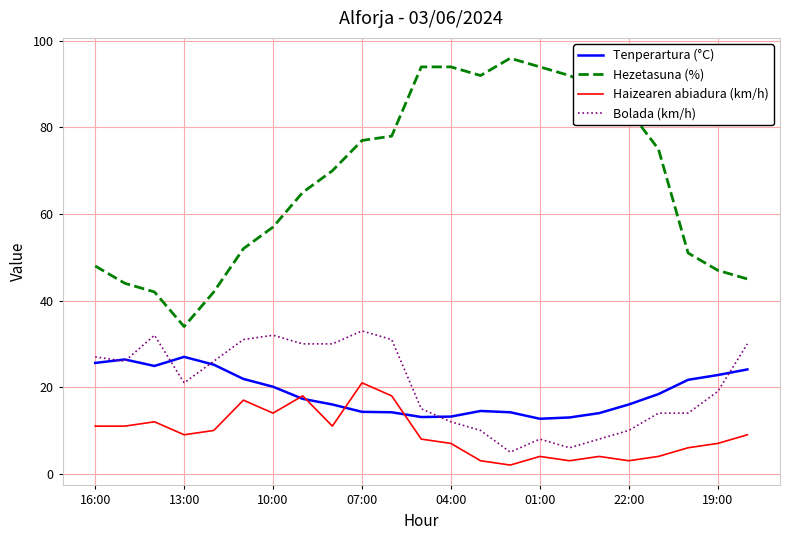

At how many categories does at least one series exceed 22?

23